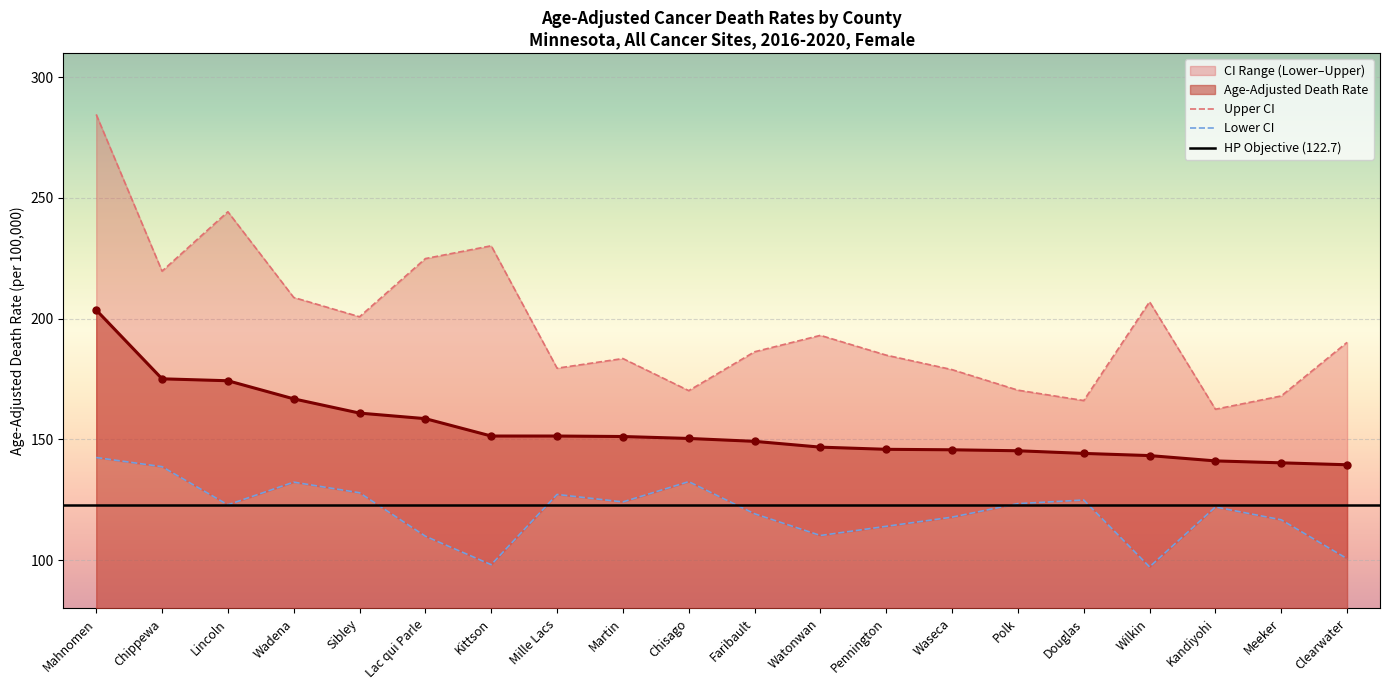

Which series has the largest total across all categories?

Upper CI (Rate)